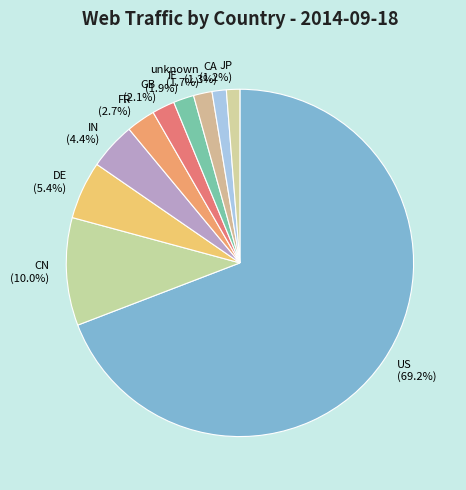

True or false: GB accounts for 2% of the total.

True